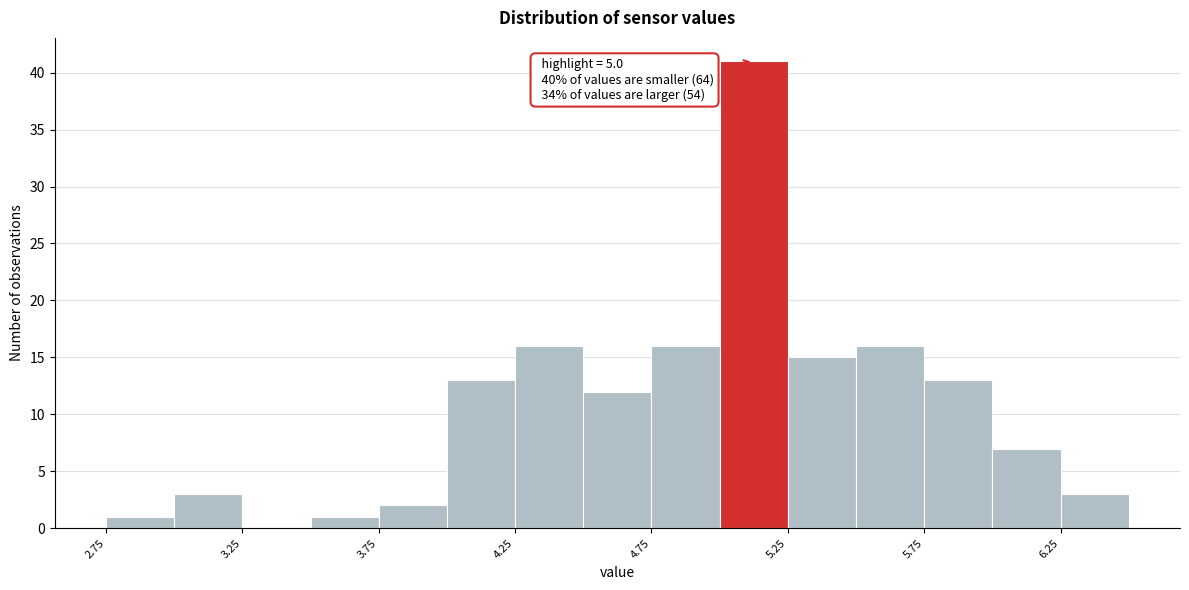

Over which range of the x-axis is the bar tallest?

5.00 to 5.25